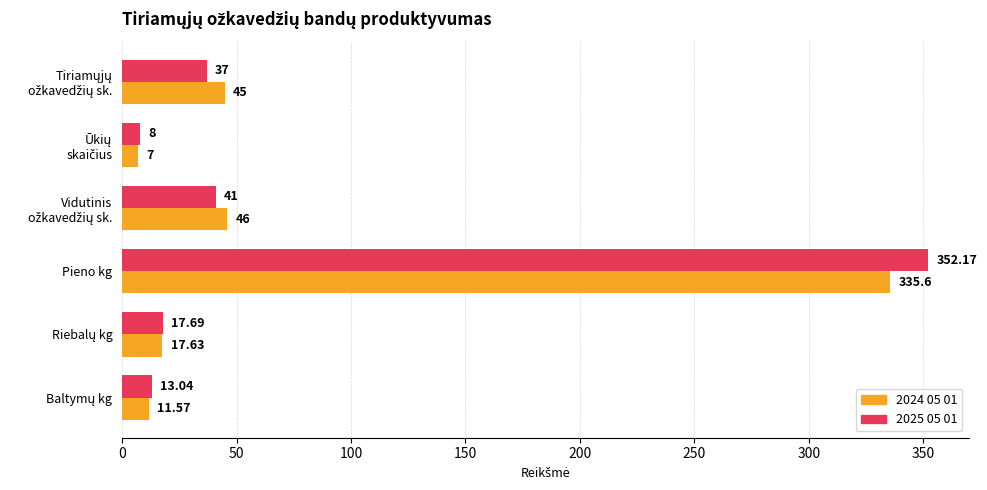

What is the average value of the 2025 05 01 series?

78.2